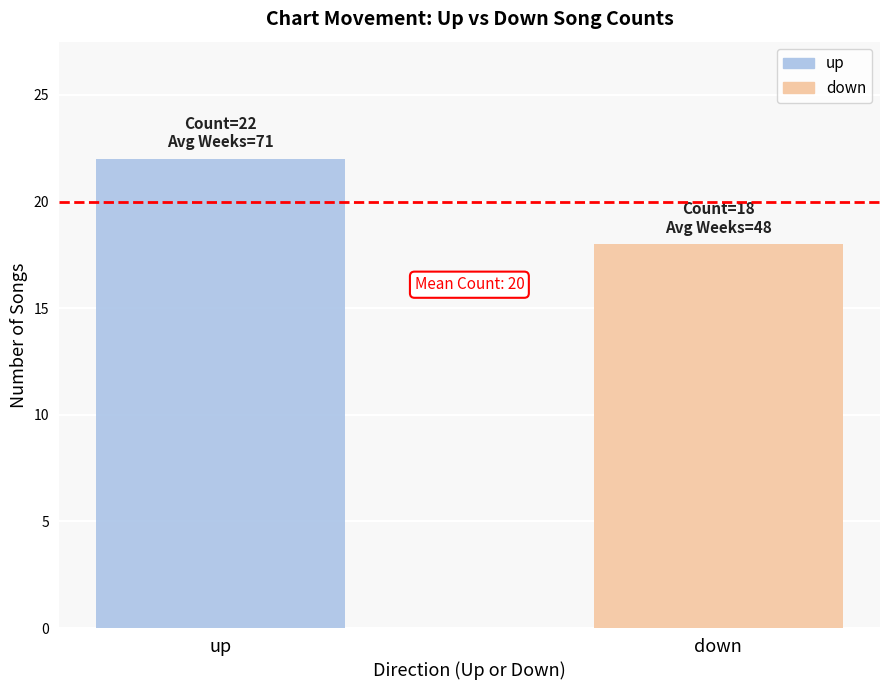

What is the minimum value shown in the chart?

18